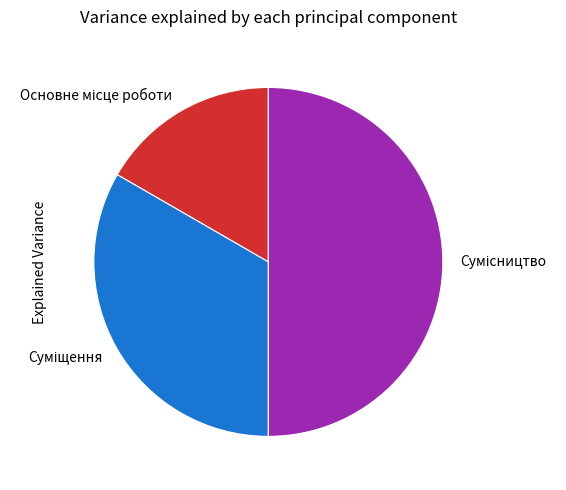

What percentage is the Суміщення slice, to the nearest percent?

33%